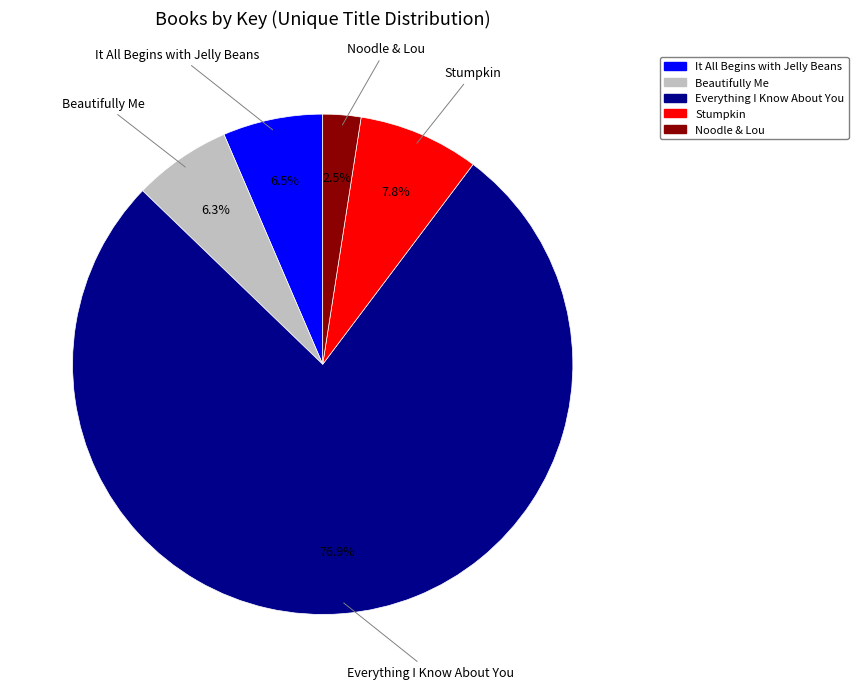

Count the number of slices in the pie.

5